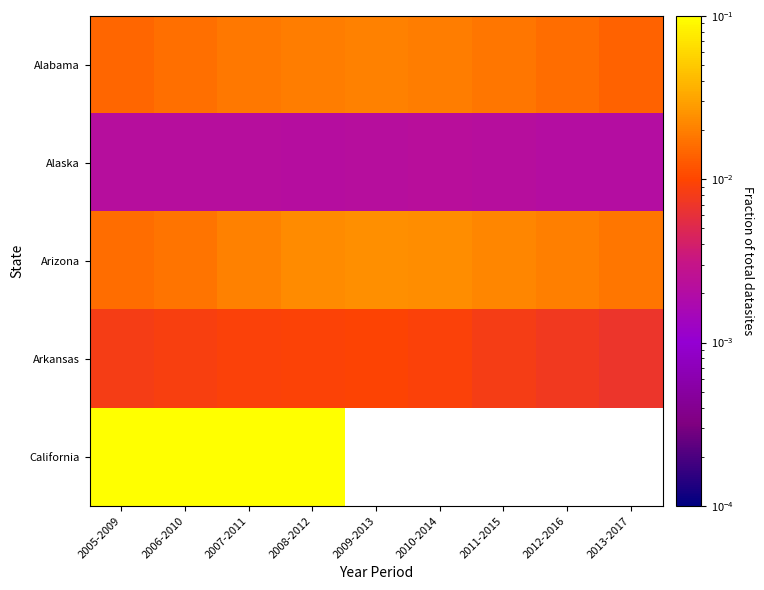

Which category has the lowest value across all series?

2013-2017